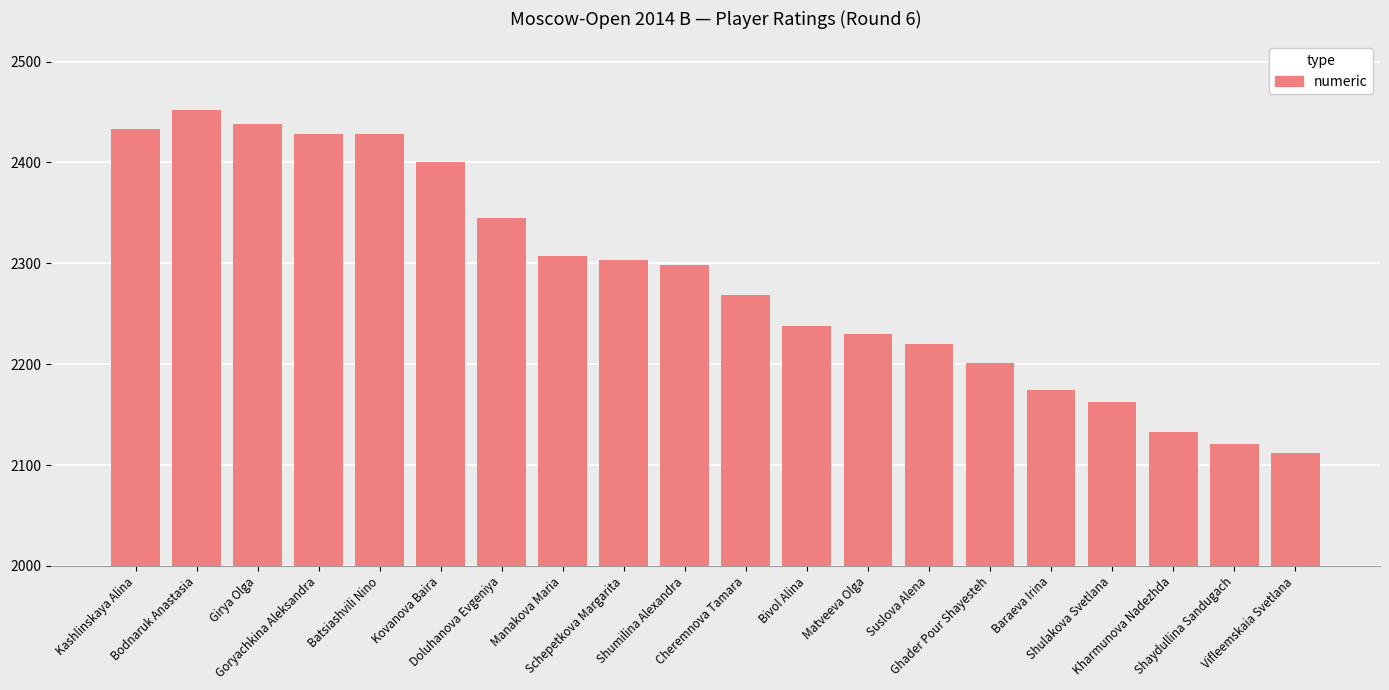

Reading left to right, list all the values displayed in this chart.

Kashlinskaya Alina=2433	Bodnaruk Anastasia=2452	Girya Olga=2438	Goryachkina Aleksandra=2428	Batsiashvili Nino=2428	Kovanova Baira=2400	Doluhanova Evgeniya=2345	Manakova Maria=2307	Schepetkova Margarita=2303	Shumilina Alexandra=2298	Cheremnova Tamara=2269	Bivol Alina=2238	Matveeva Olga=2230	Suslova Alena=2220	Ghader Pour Shayesteh=2201	Baraeva Irina=2174	Shulakova Svetlana=2162	Kharmunova Nadezhda=2133	Shaydullina Sandugach=2121	Vifleemskaia Svetlana=2112